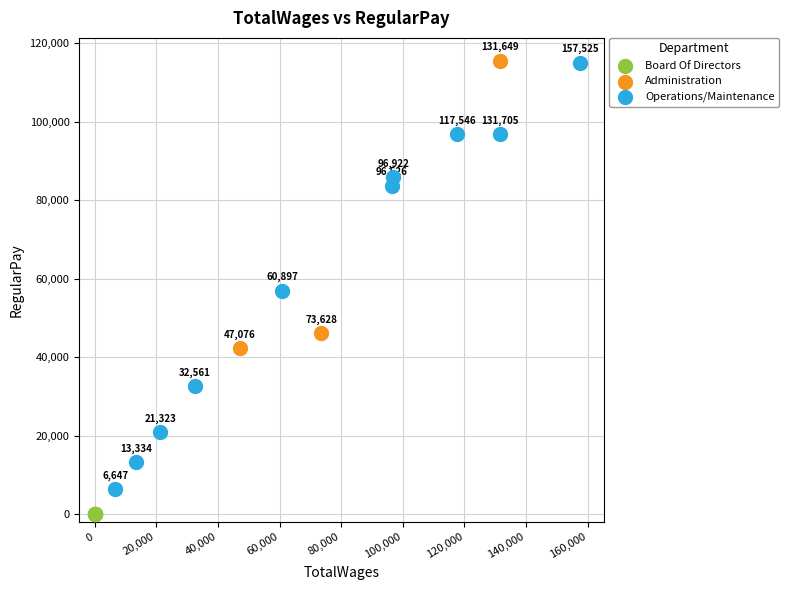

Which series contains the lowest Y value?

Board Of Directors